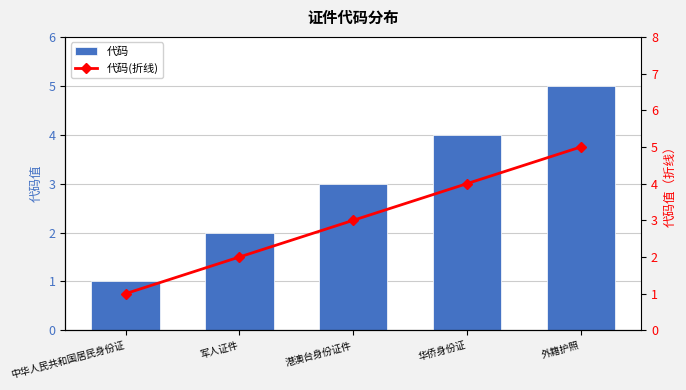

Which series has the widest spread of values?

代码